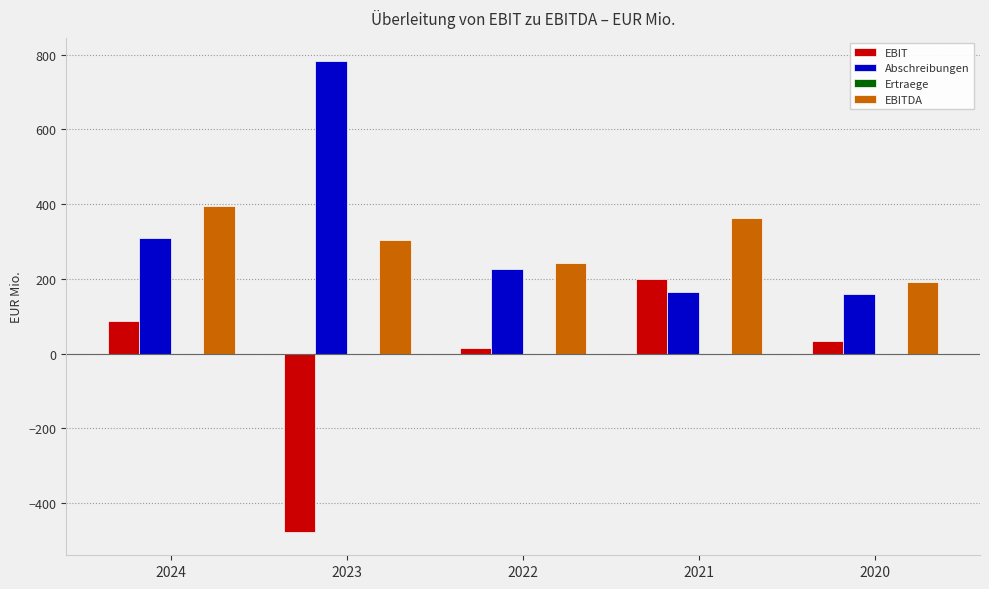

Is the value of Abschreibungen at 2023 greater than the value of EBIT at 2024?

Yes